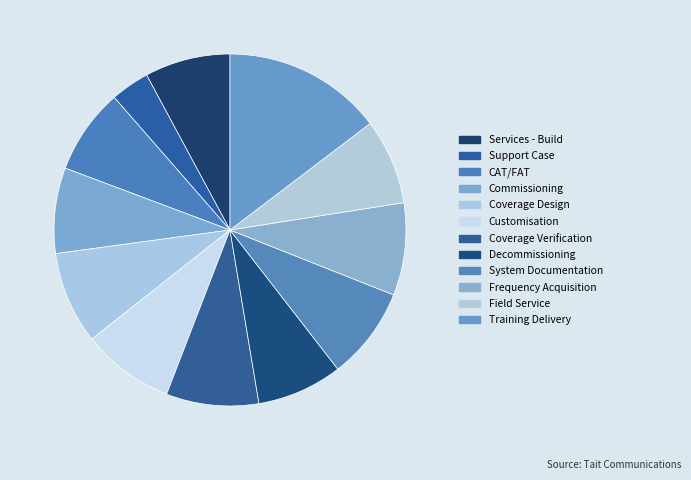

How many segments does this pie chart have?

12